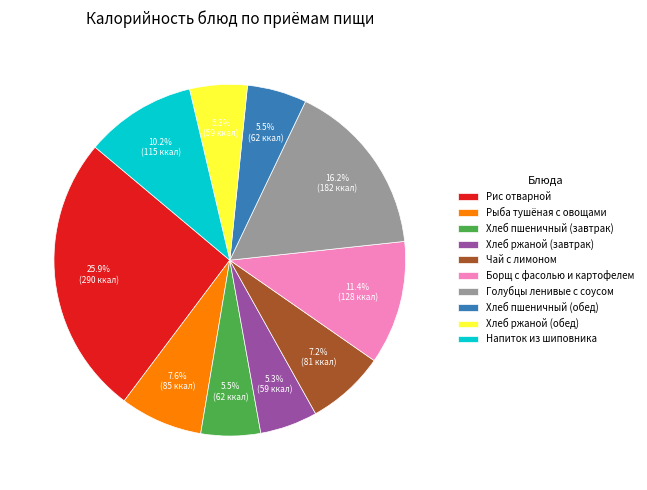

Is there a majority slice in this chart?

No